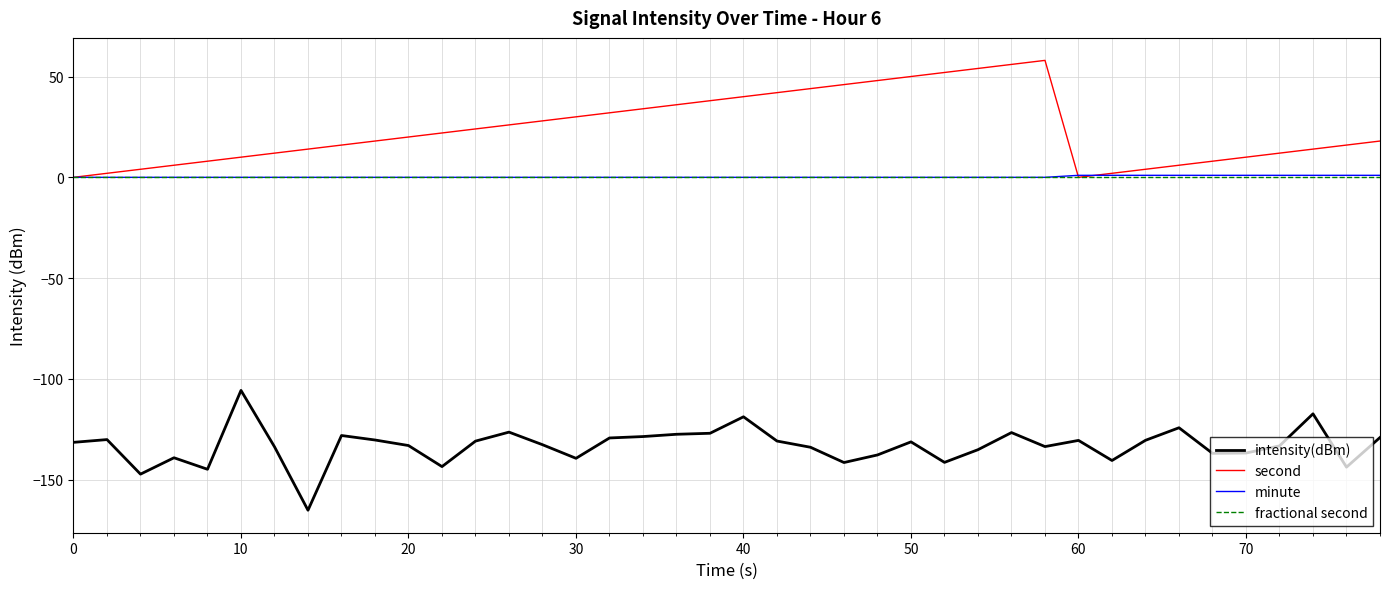

True or false: fractional second and intensity(dBm) intersect in this chart.

False